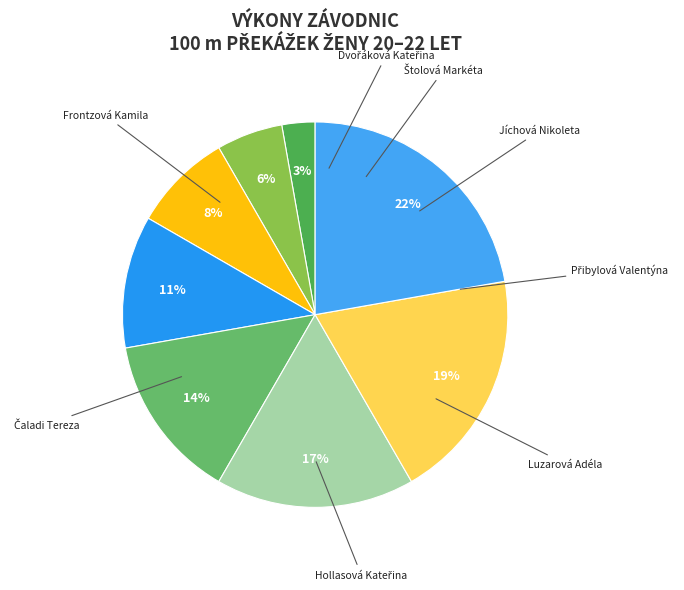

Which slice is the smallest?

Dvořáková Kateřina